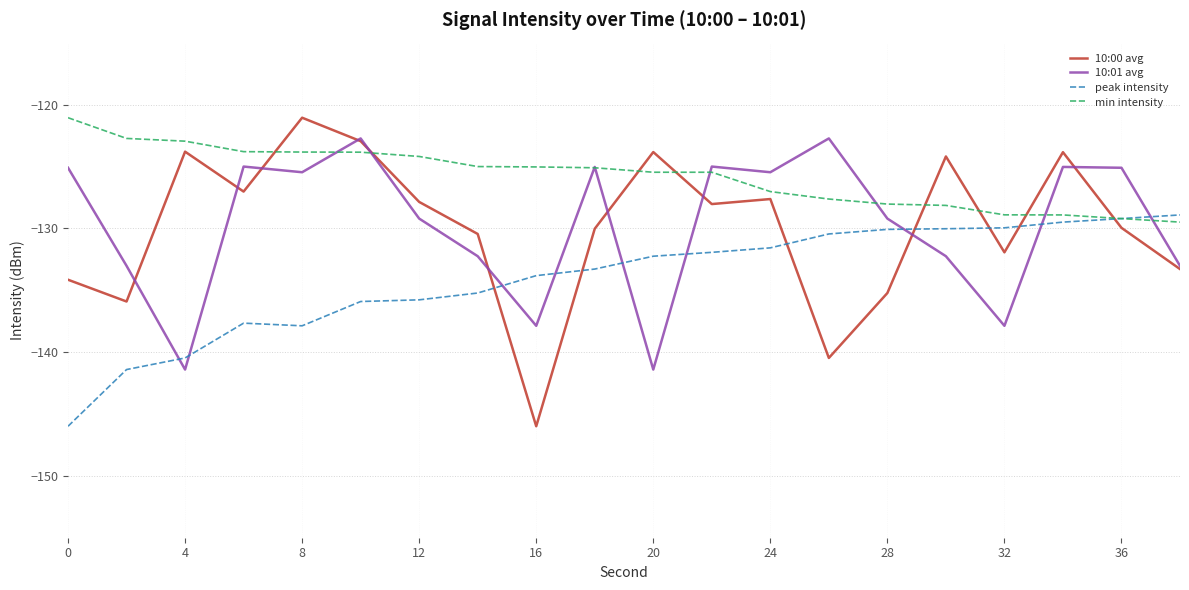

What is the maximum value for 10:00 avg?

-121.1